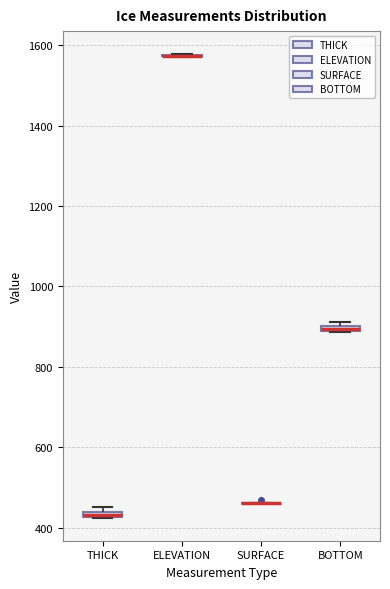

Where is the lower edge of the box for THICK on the y-axis? The values are not printed on the chart, so give them approximately, as read against the axis.

420